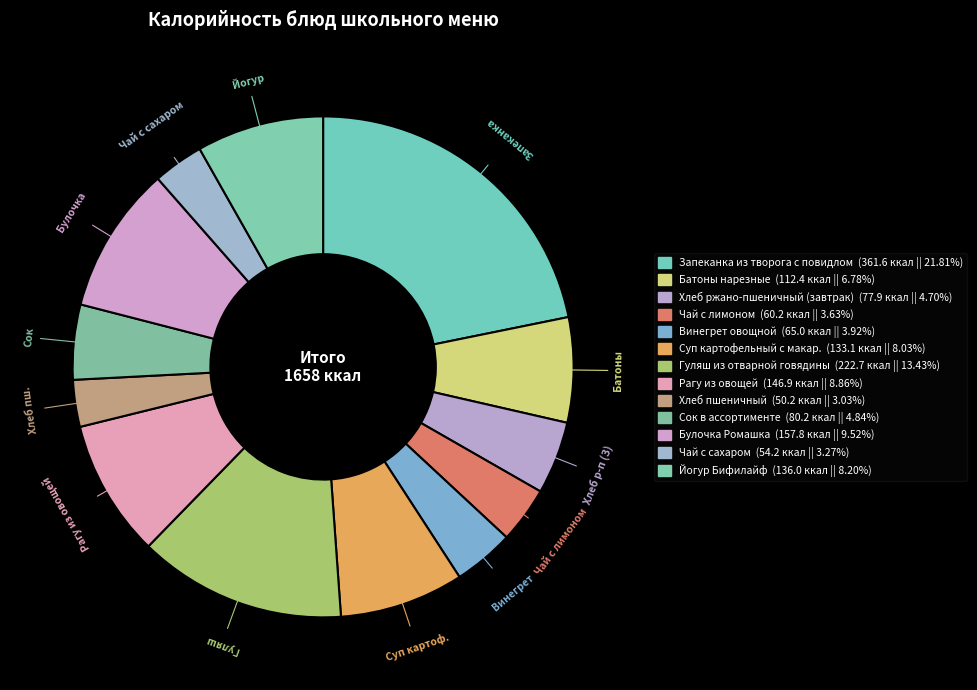

To the nearest percent, what percentage of the pie is Йогур Бифилайф?

8%